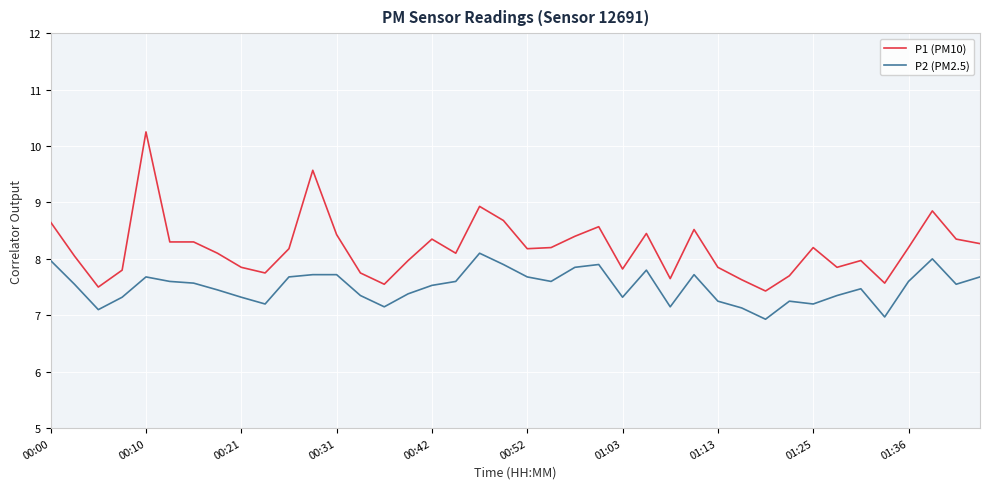

Rank the series by their average value, from highest to lowest.

P1 (PM10), P2 (PM2.5)